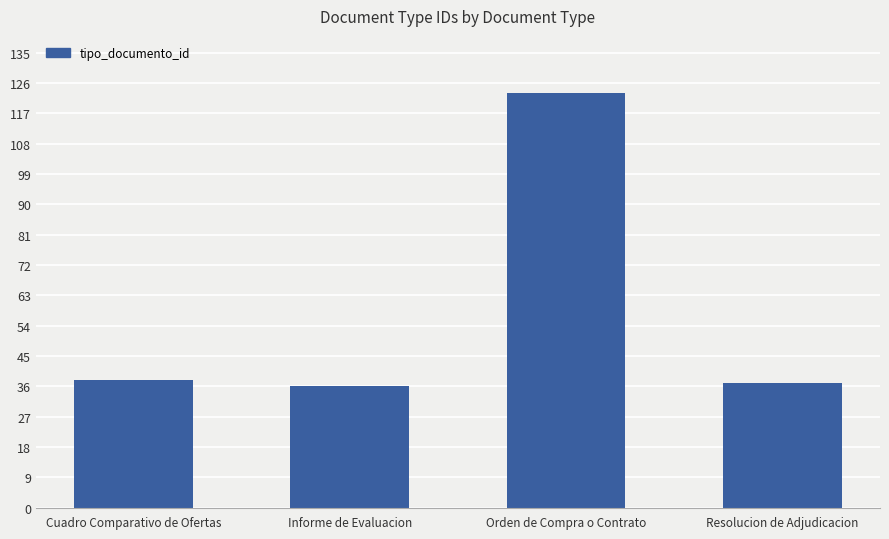

Between Resolucion de Adjudicacion and Orden de Compra o Contrato, which is larger?

Orden de Compra o Contrato